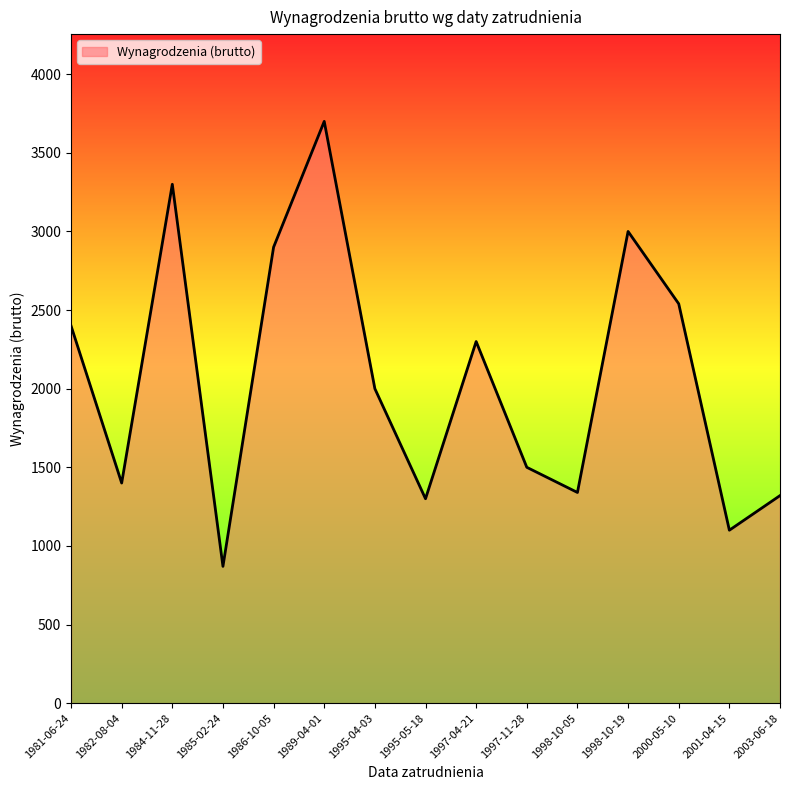

How many values are below 2000?

7